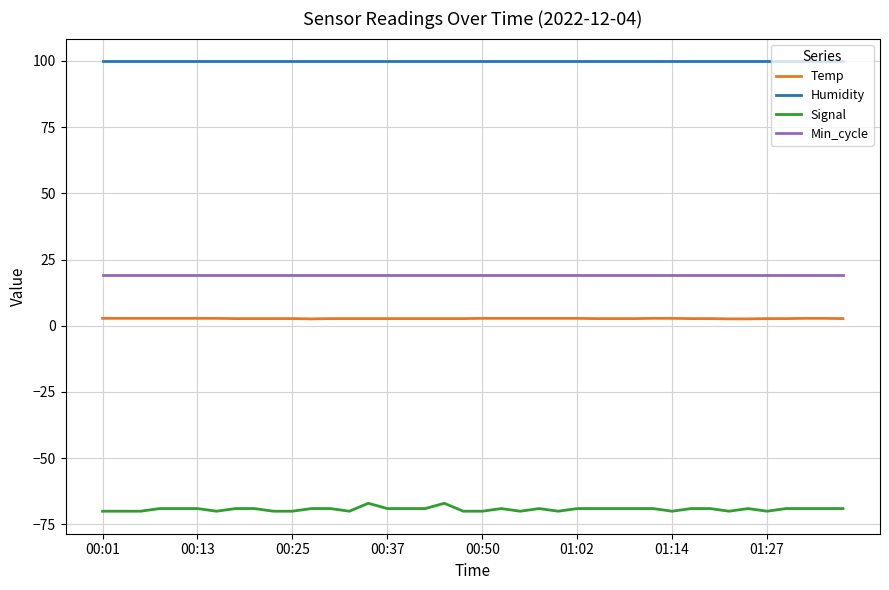

Rank the series by their maximum value, from lowest to highest.

Signal, Temp, Min_cycle, Humidity